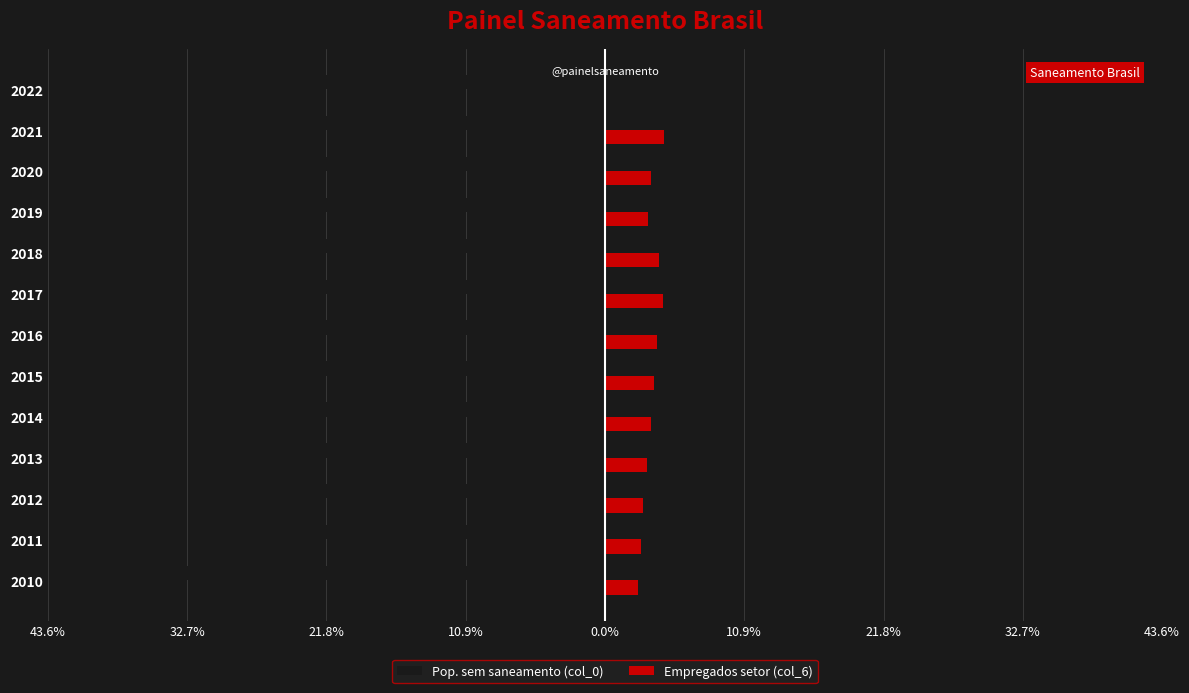

List the series in order of their overall mean, lowest first.

Pop. sem saneamento (col_0), Empregados setor (col_6)